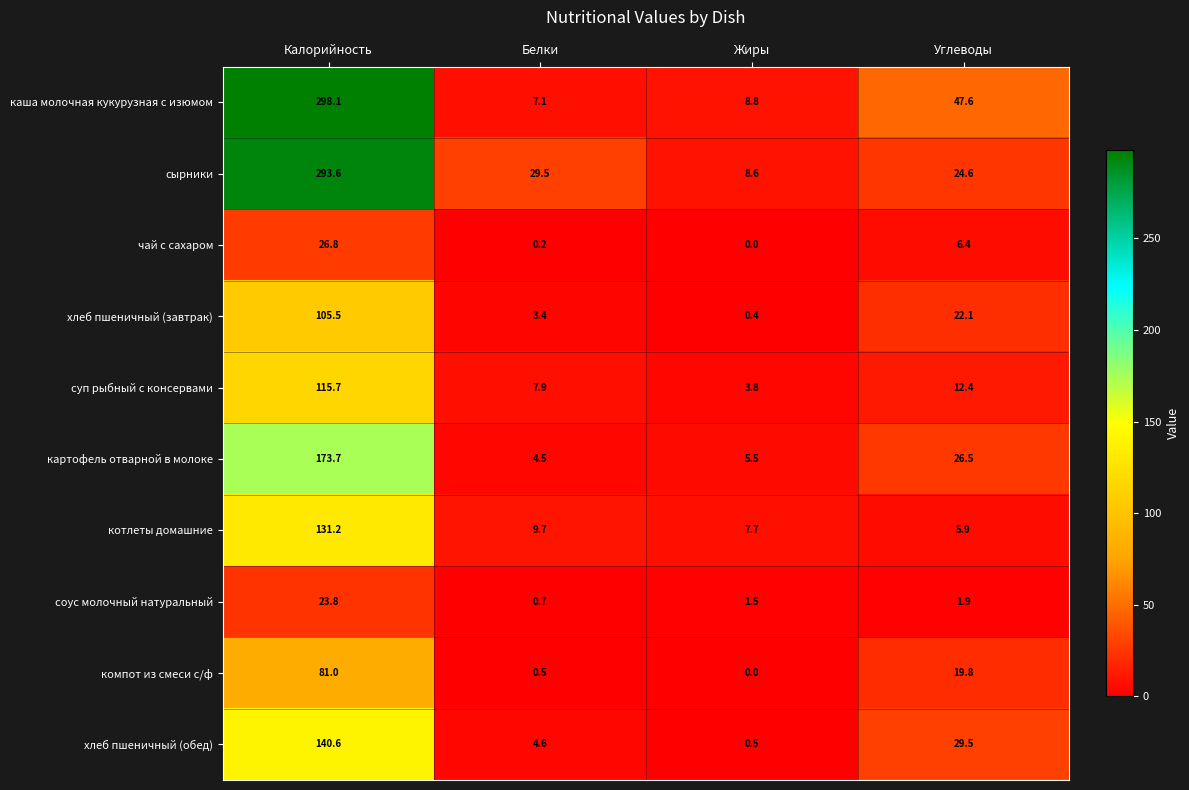

What is the difference between the maximum and second lowest values in the хлеб пшеничный (обед) series?

136.0